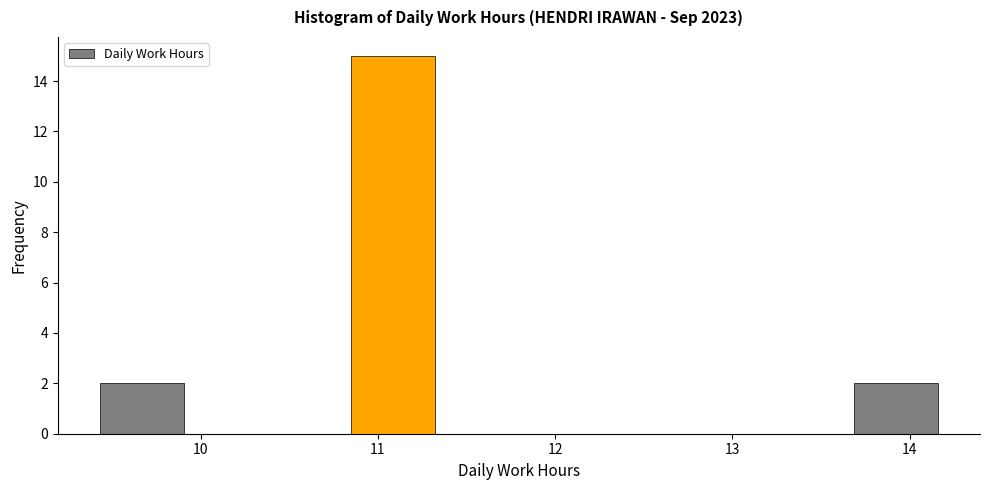

Which range on the x-axis has the tallest bar?

10.8 to 11.3